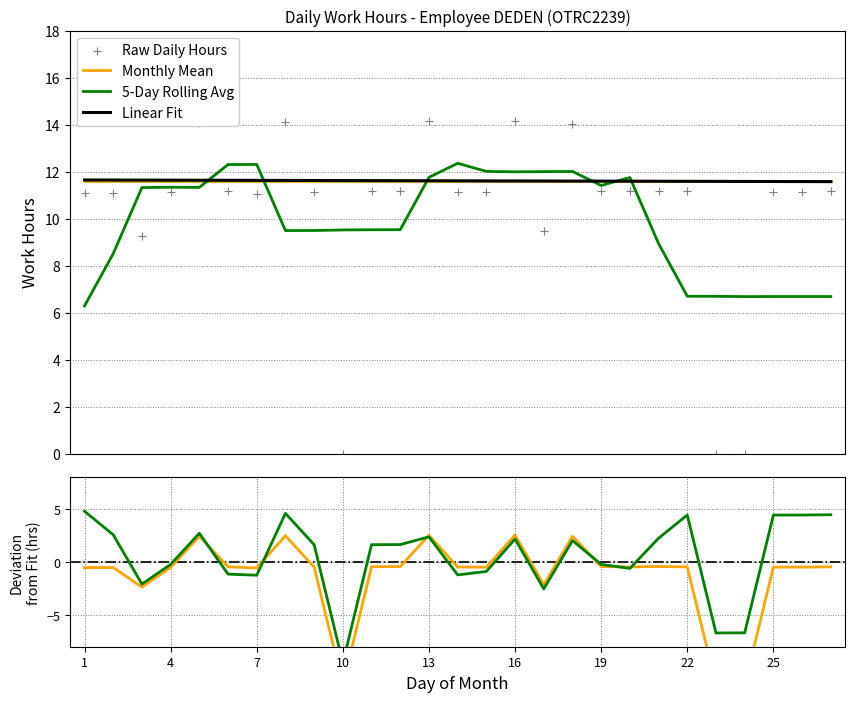

At how many categories does at least one series exceed 11?

27